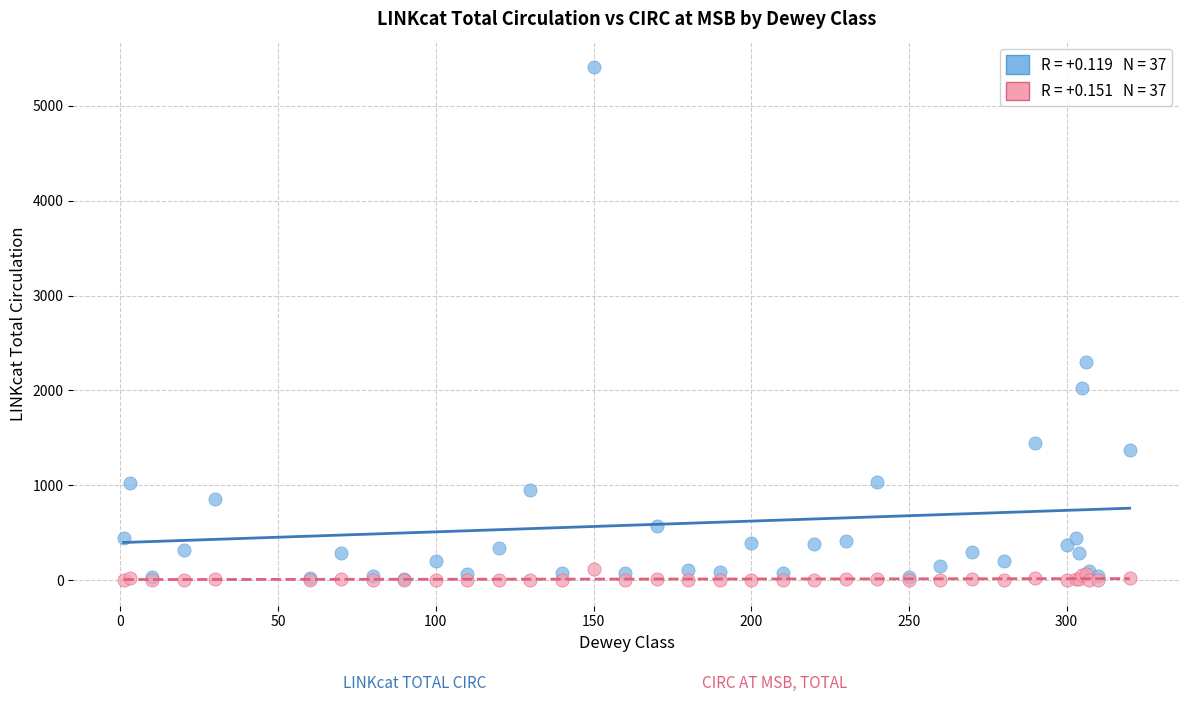

Across all series, what Y value is closest to 2703?

2303